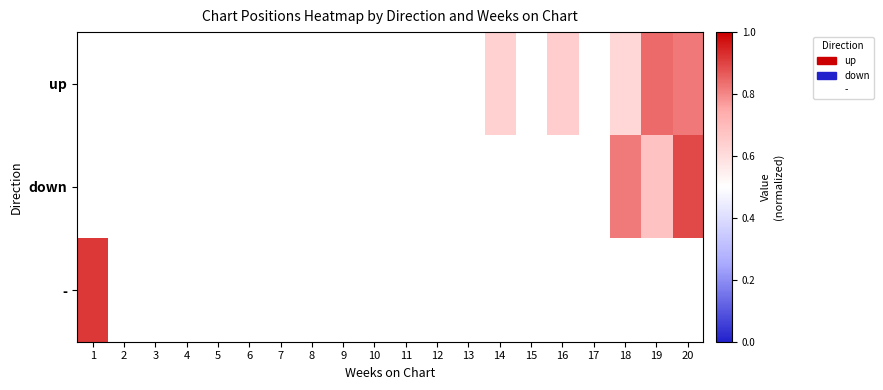

Rank the series by their average value, from highest to lowest.

up, down, -